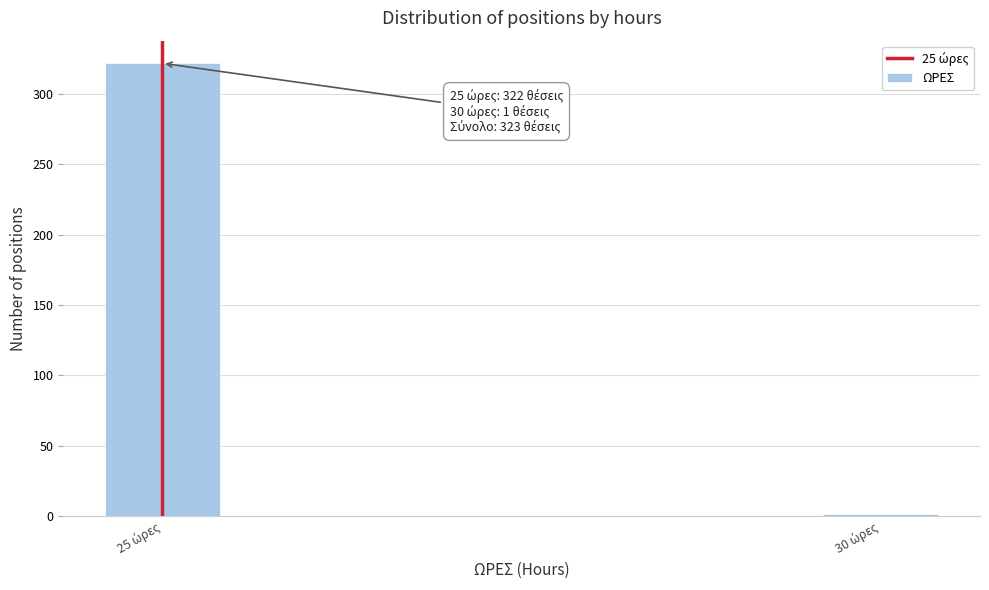

What is the greatest value displayed?

322